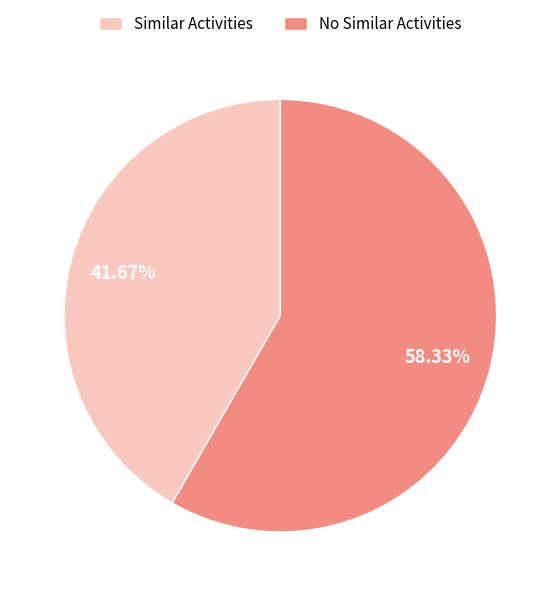

Rank the categories by value from lowest to highest.

Similar Activities, No Similar Activities